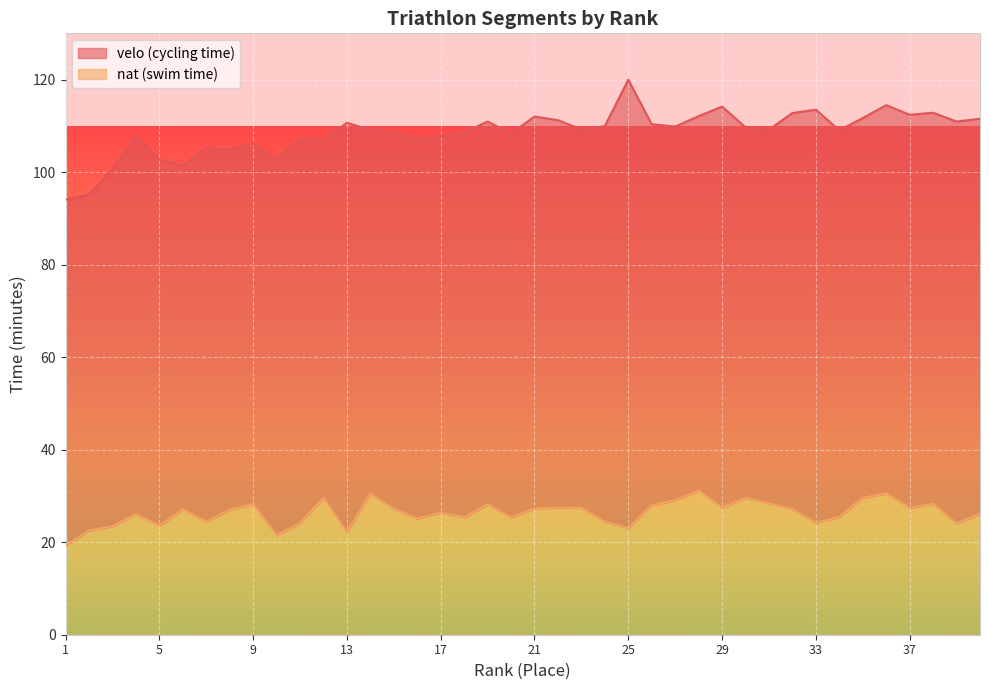

At which category is the sum across all series the highest?

25